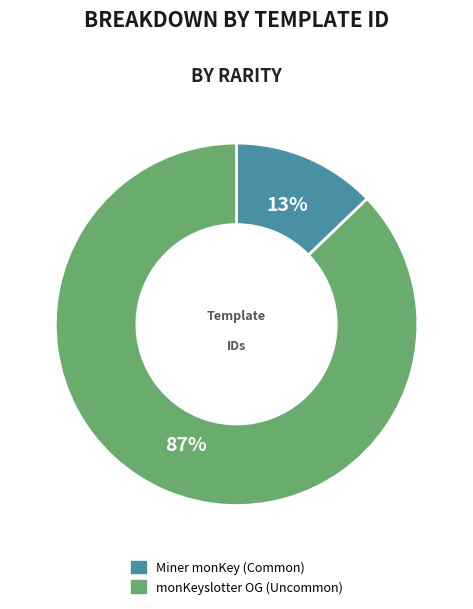

Is the sum of Miner monKey (Common) and monKeyslotter OG (Uncommon) greater than half?

Yes